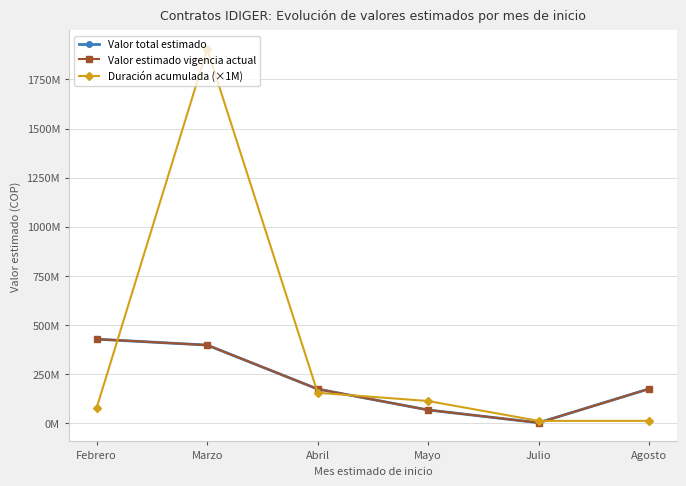

True or false: Valor total estimado and Valor estimado vigencia actual intersect in this chart.

False